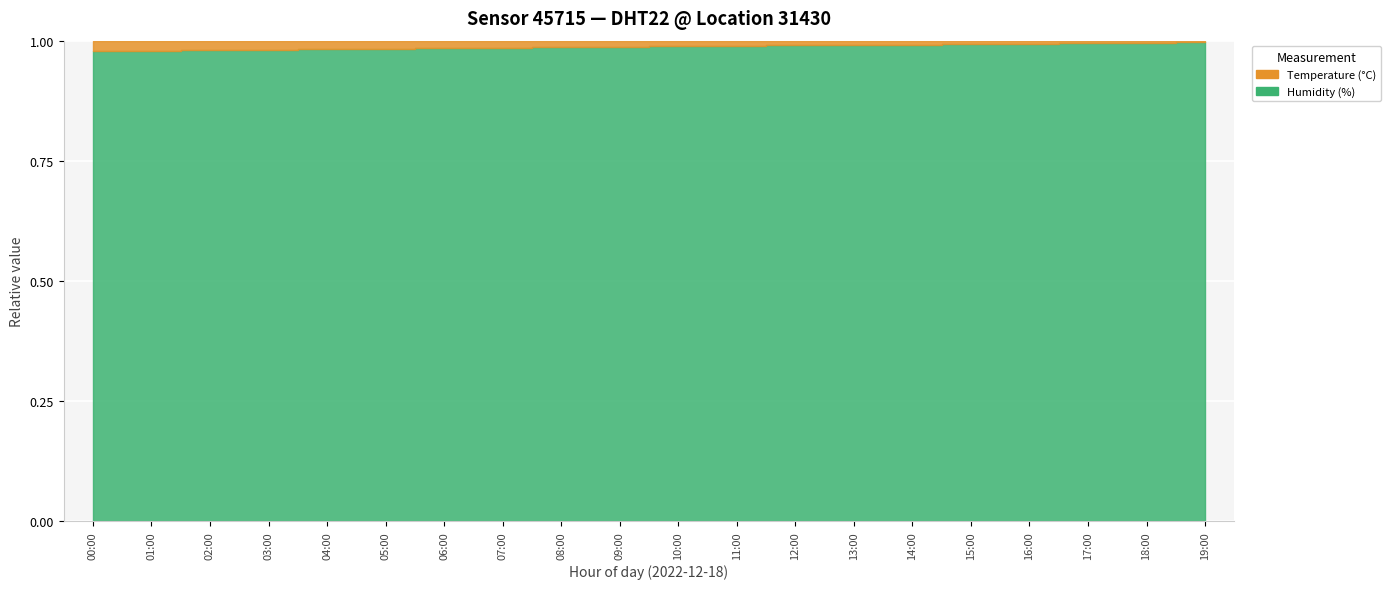

How many series are shown in this chart?

2